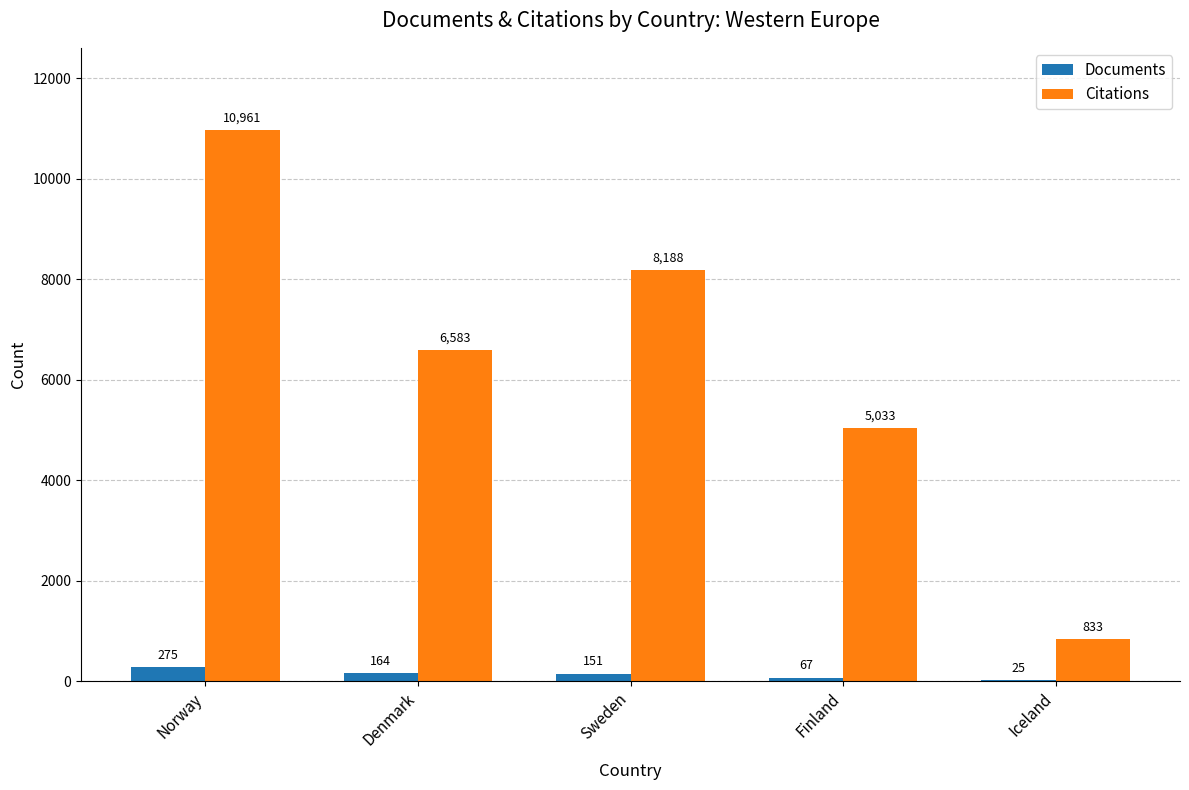

What is the total value across all series at Norway?

11236